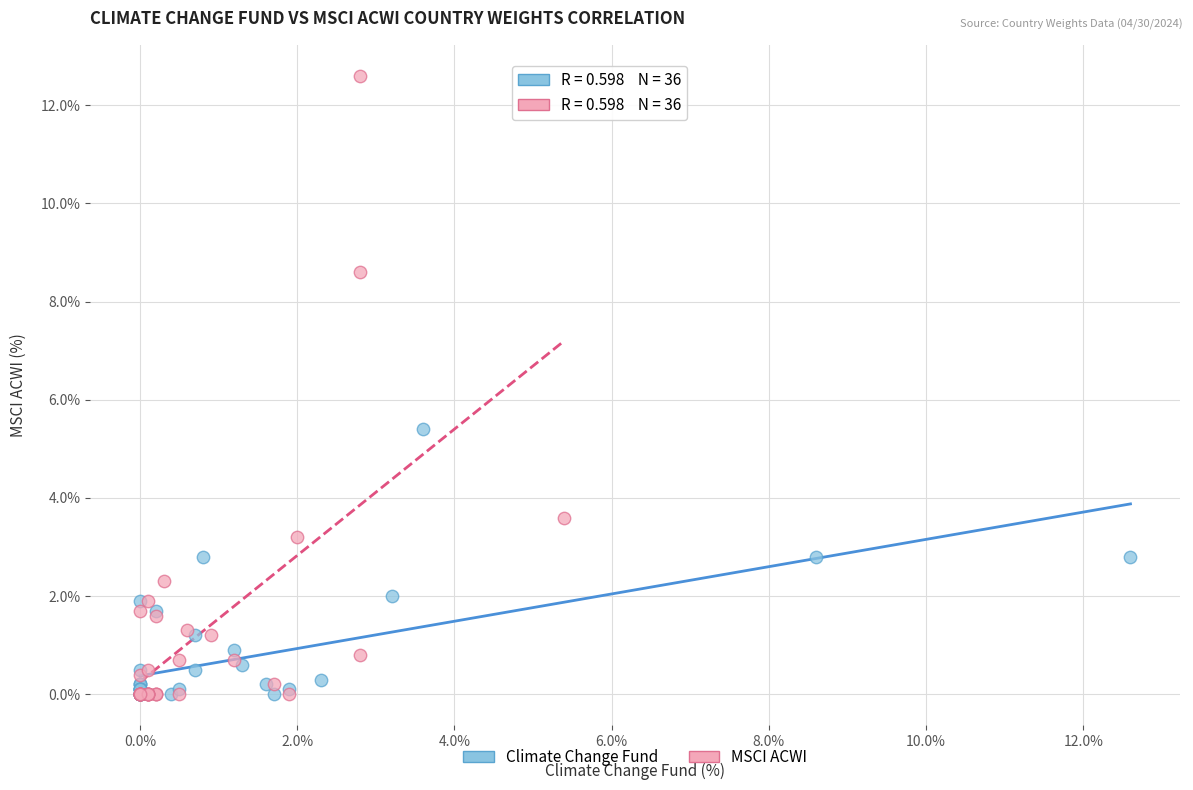

Which series contains the highest Y value?

MSCI ACWI